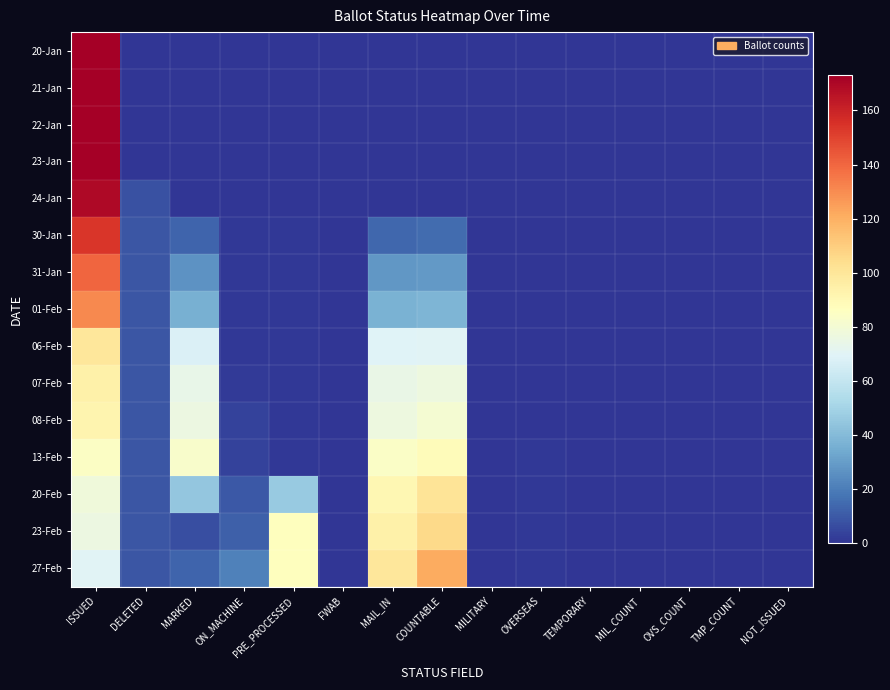

How many data points does each series have?

15